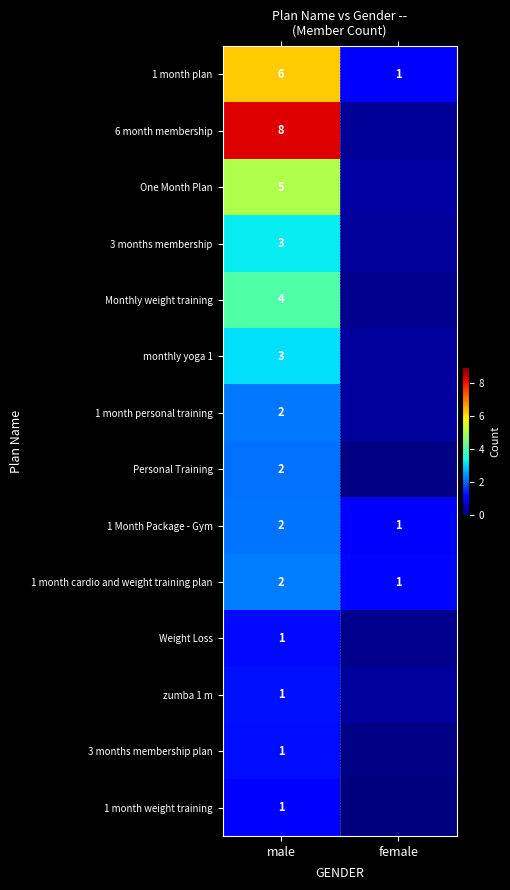

Is the value of 1 month cardio and weight training plan at male greater than the value of Monthly weight training at male?

No